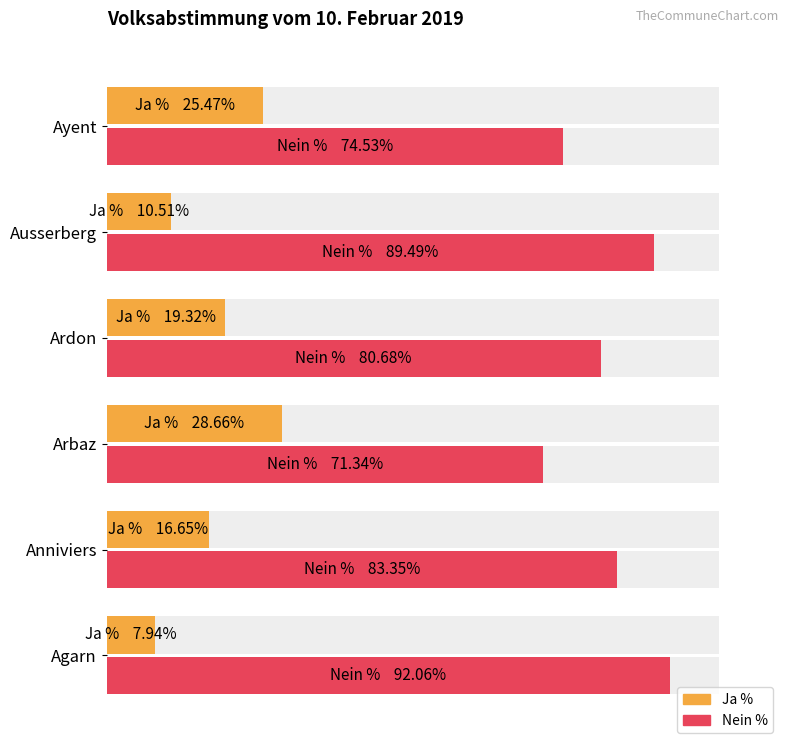

Reading left to right, extract all data points from this chart.

Ja %: 7.9	16.6	28.7	19.3	10.5	25.5
Nein %: 92.1	83.3	71.3	80.7	89.5	74.5